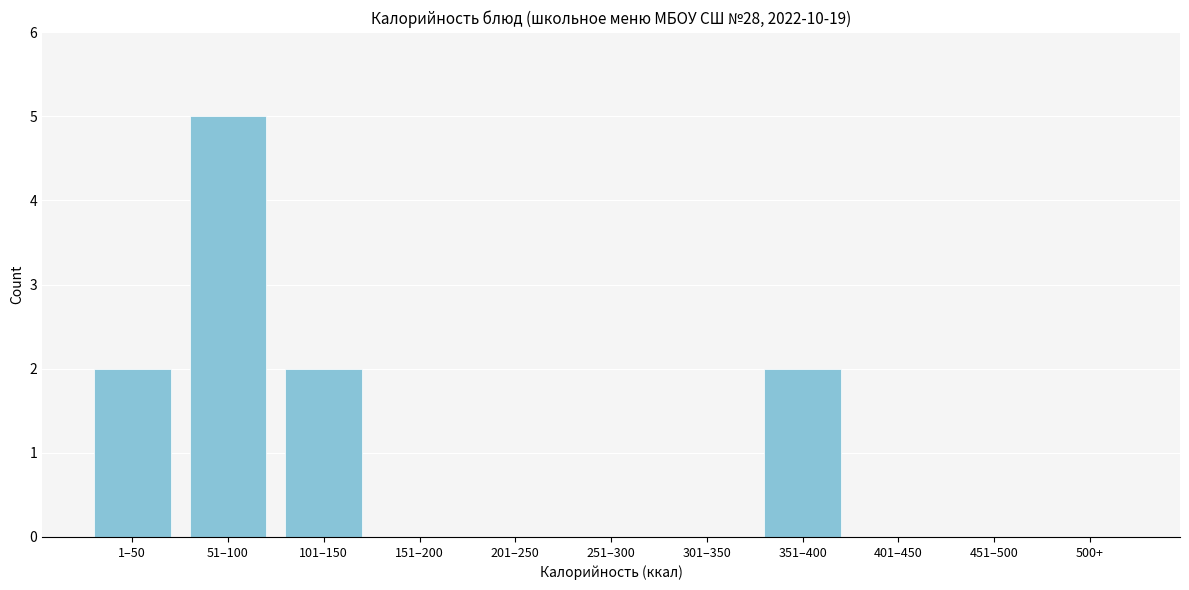

Reading left to right, list all the values displayed in this chart.

1–50=2	51–100=5	101–150=2	151–200=0	201–250=0	251–300=0	301–350=0	351–400=2	401–450=0	451–500=0	500+=0